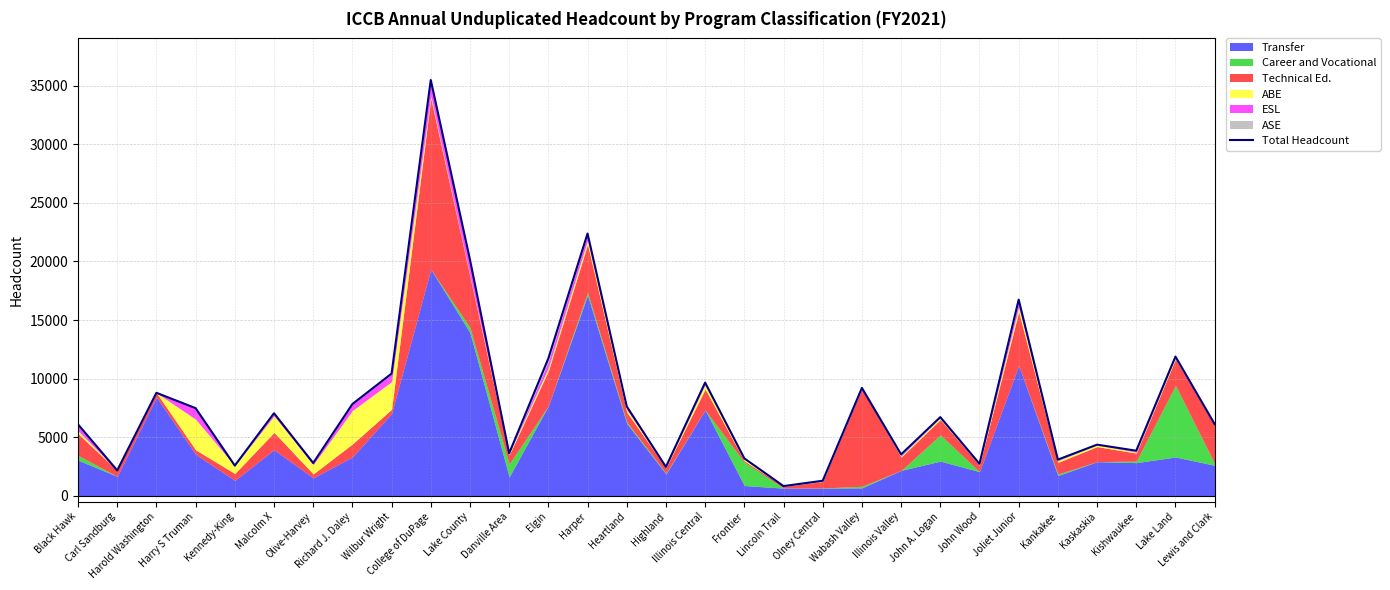

What is the ratio of the value at Wilbur Wright to the value at Joliet Junior?

0.6